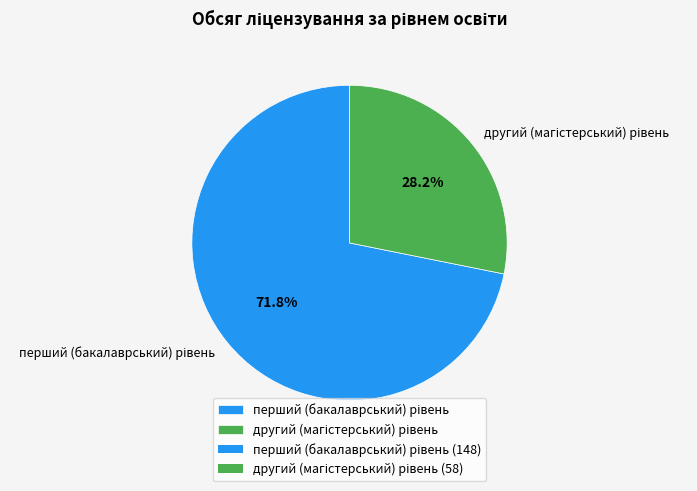

Does any single category account for the majority?

Yes